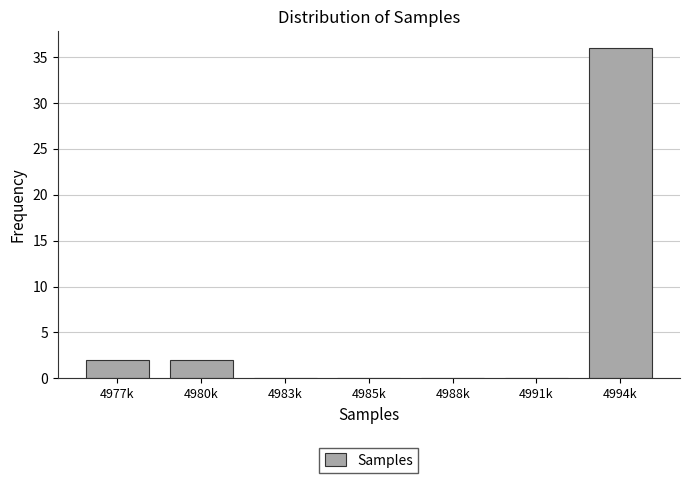

Reading left to right, extract all data points from this chart.

4977k=2	4980k=2	4983k=0	4985k=0	4988k=0	4991k=0	4994k=36